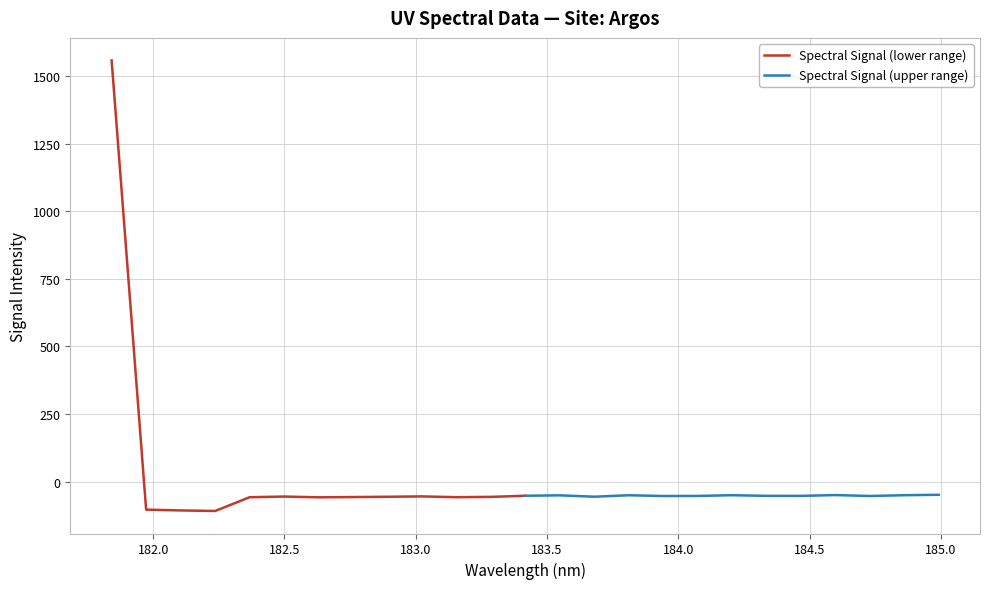

What is the maximum value for Spectral Signal (lower range)?

1558.3